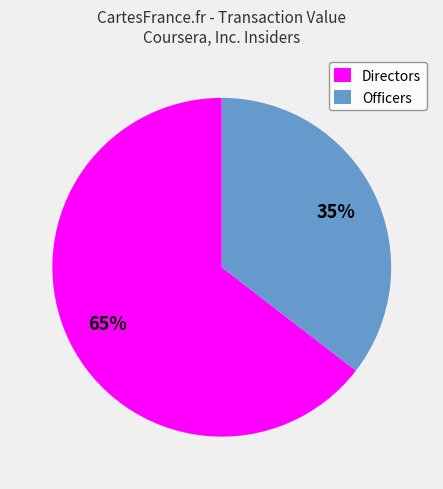

Which category has the biggest portion of the pie?

Directors